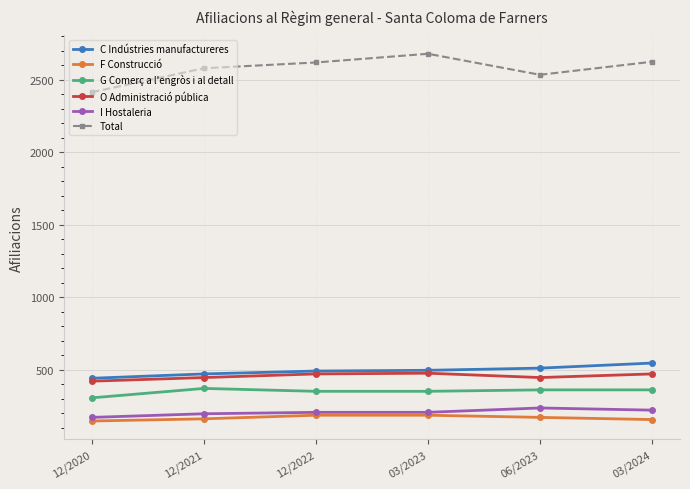

What is the lowest value of the C Indústries manufactureres series?

440